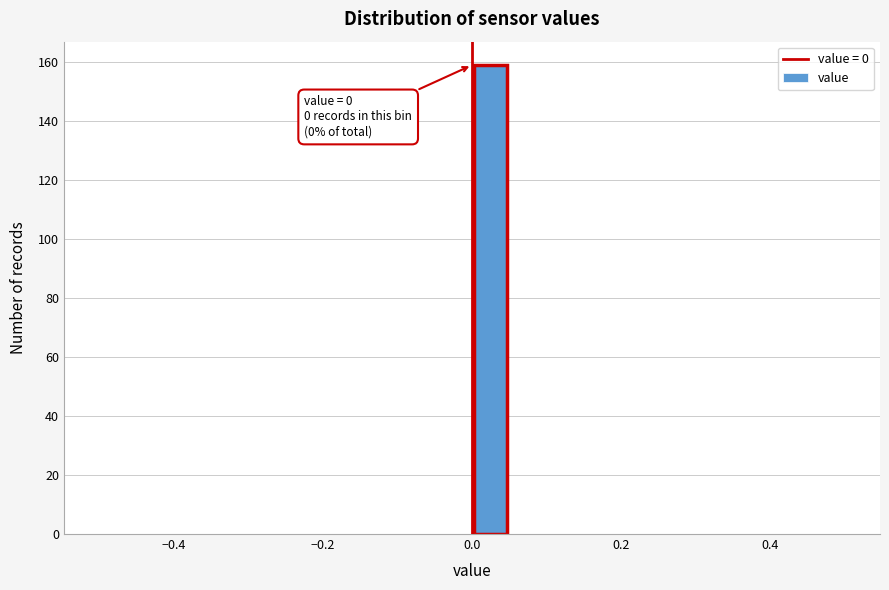

Around what value on the x-axis is the tallest bar? Give the approximate position of its centre, as read against the axis.

0.02